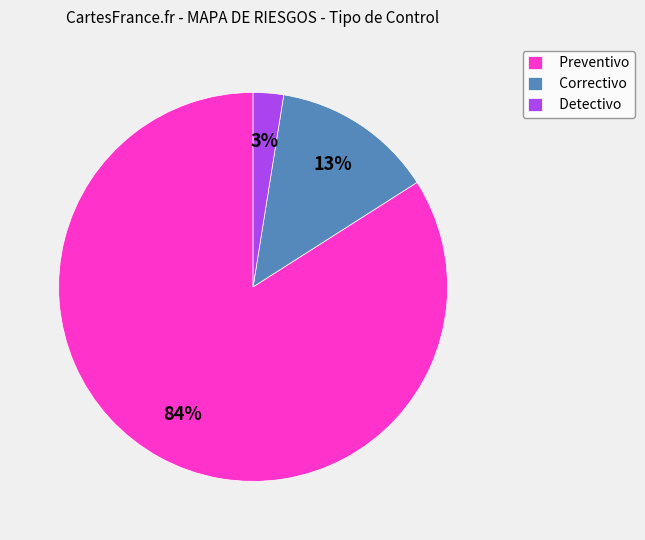

How many slices are in this pie chart?

3